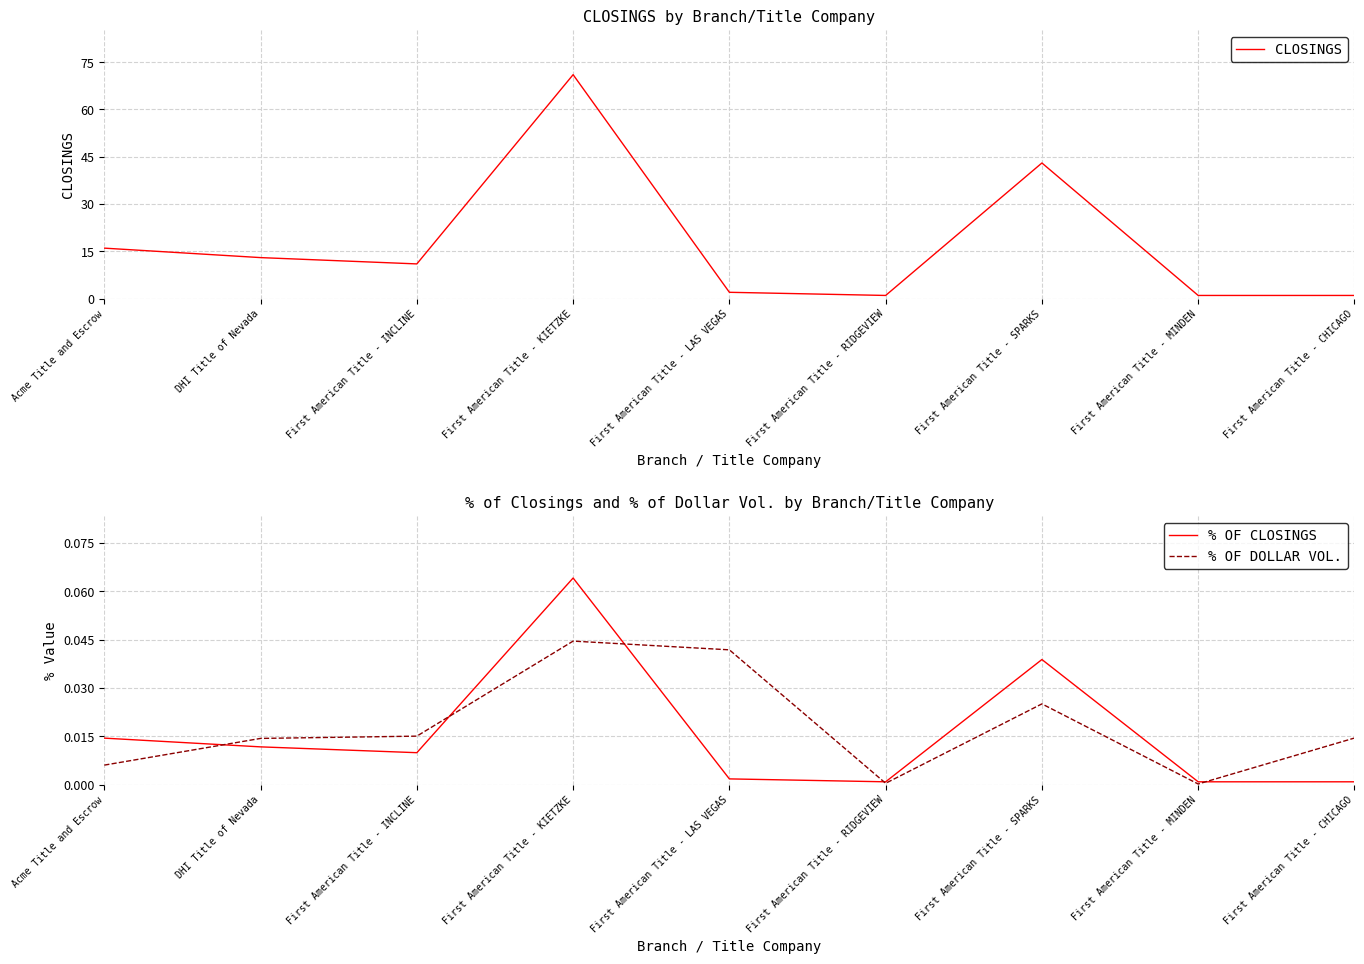

How many interior local valleys does the % OF CLOSINGS series have?

2